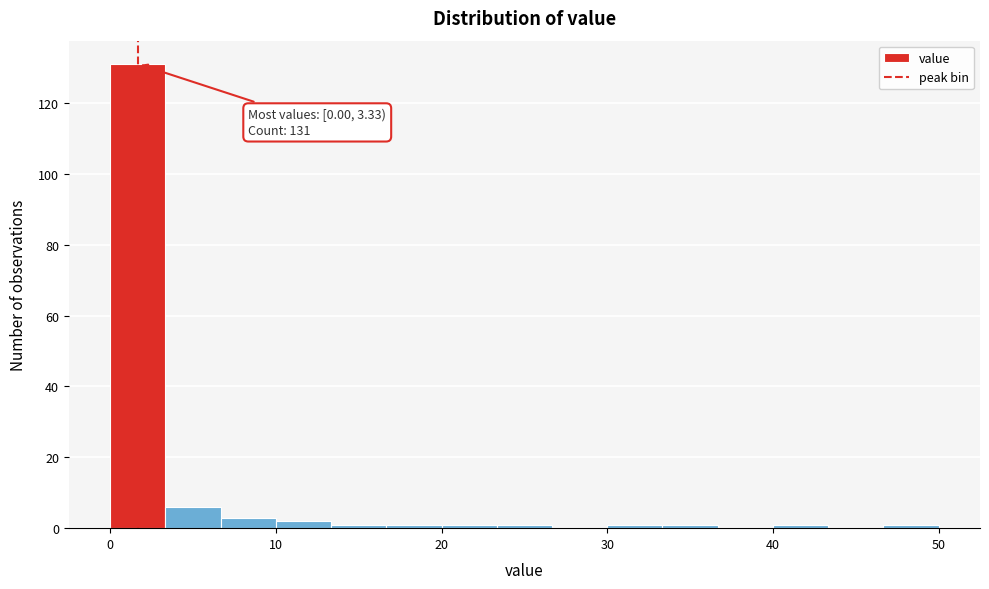

Around what value on the x-axis is the tallest bar? Give the approximate position of its centre, as read against the axis.

2